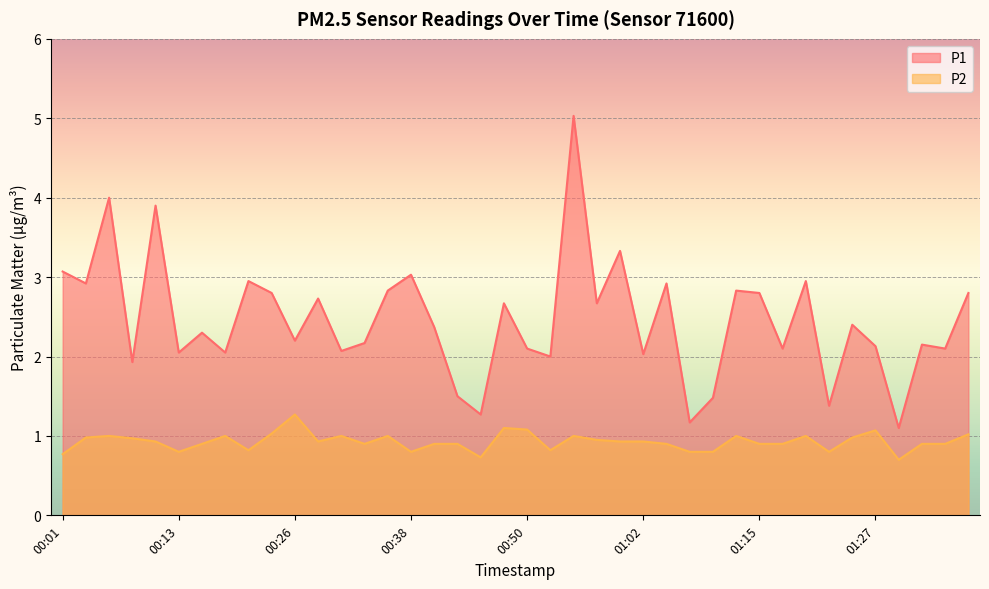

What value does the P1 series have at 01:37?

2.8